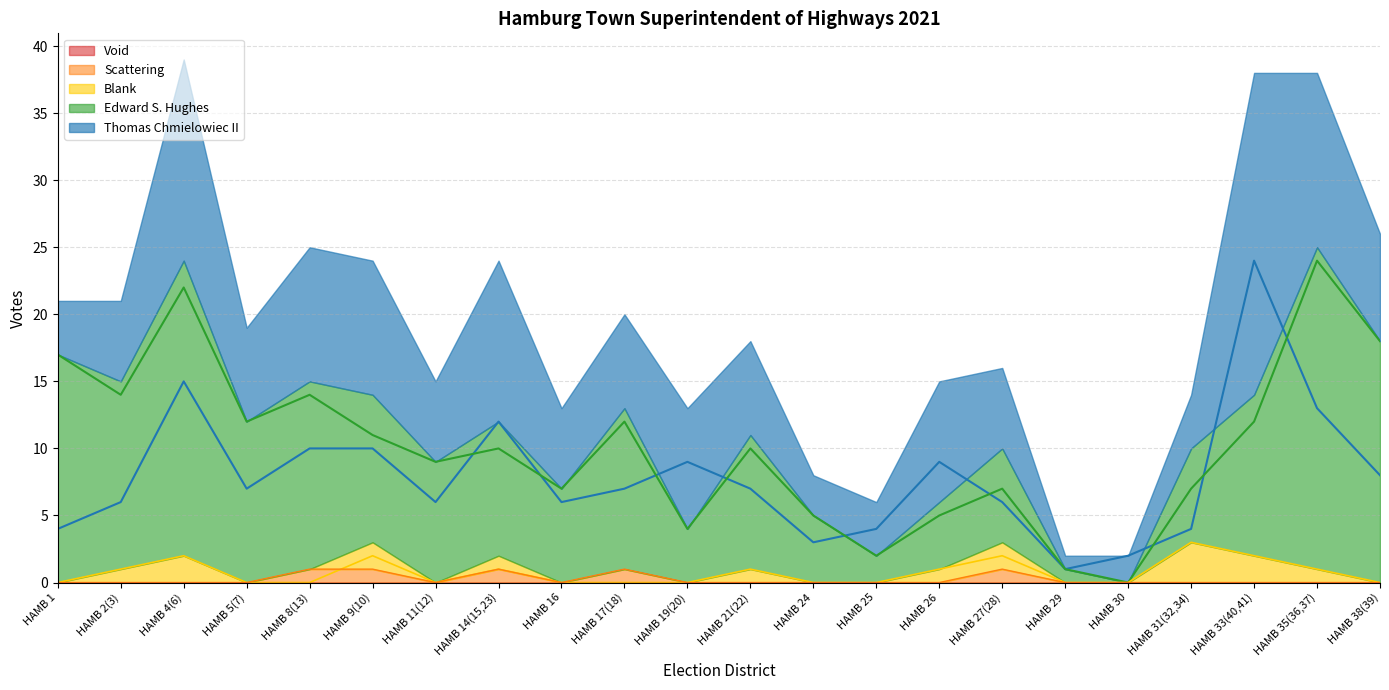

Is it true that Blank equals 3 at HAMB 31(32,34)?

True